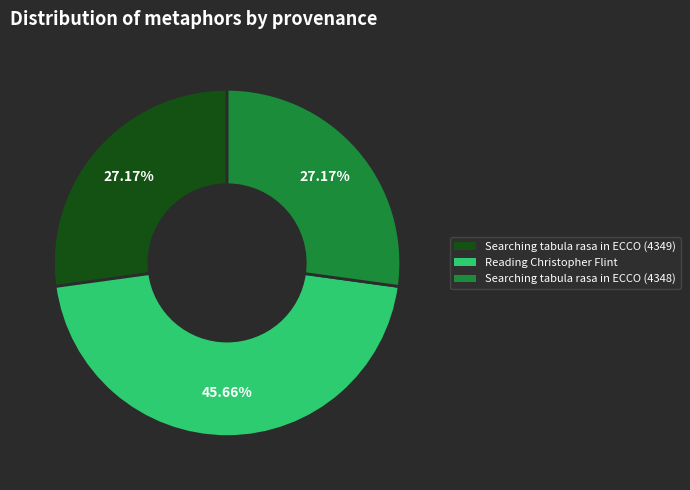

Which category has the biggest portion of the pie?

Reading Christopher Flint